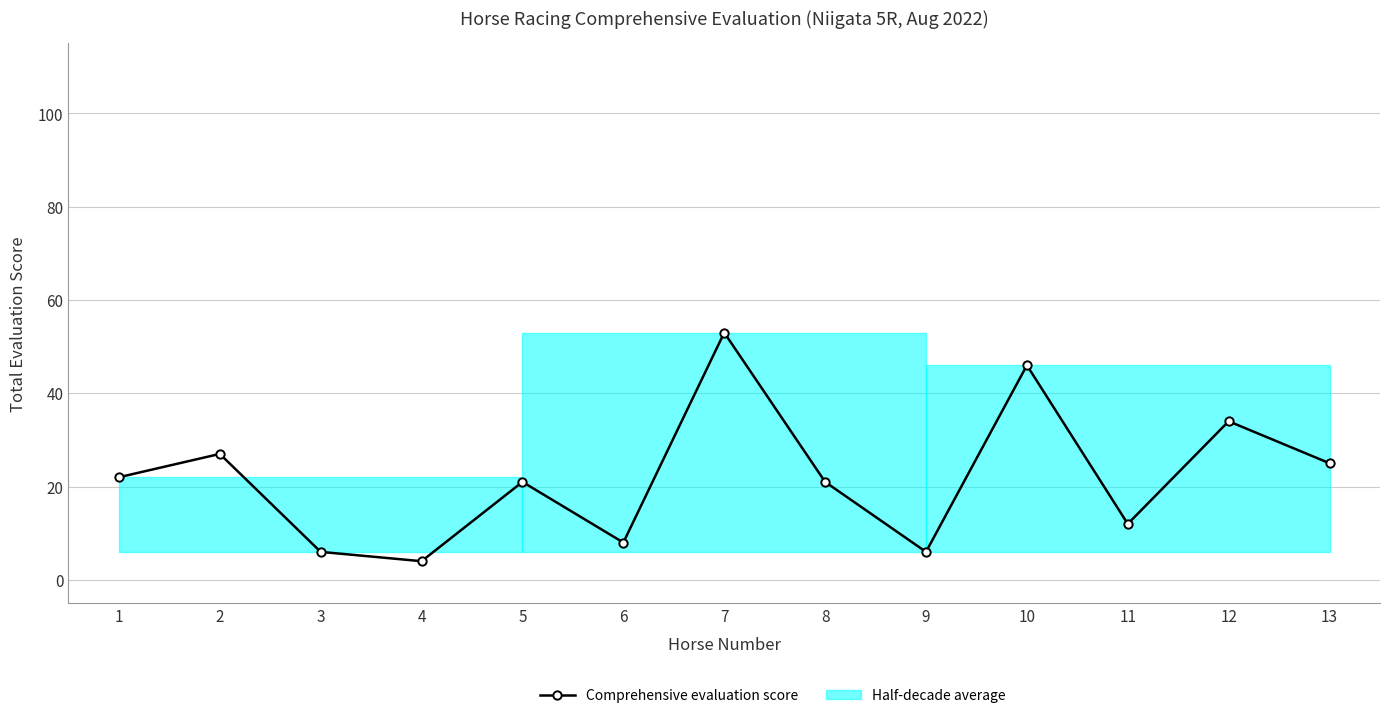

Reading left to right, transcribe all the data shown in this chart.

1=22	2=27	3=6	4=4	5=21	6=8	7=53	8=21	9=6	10=46	11=12	12=34	13=25